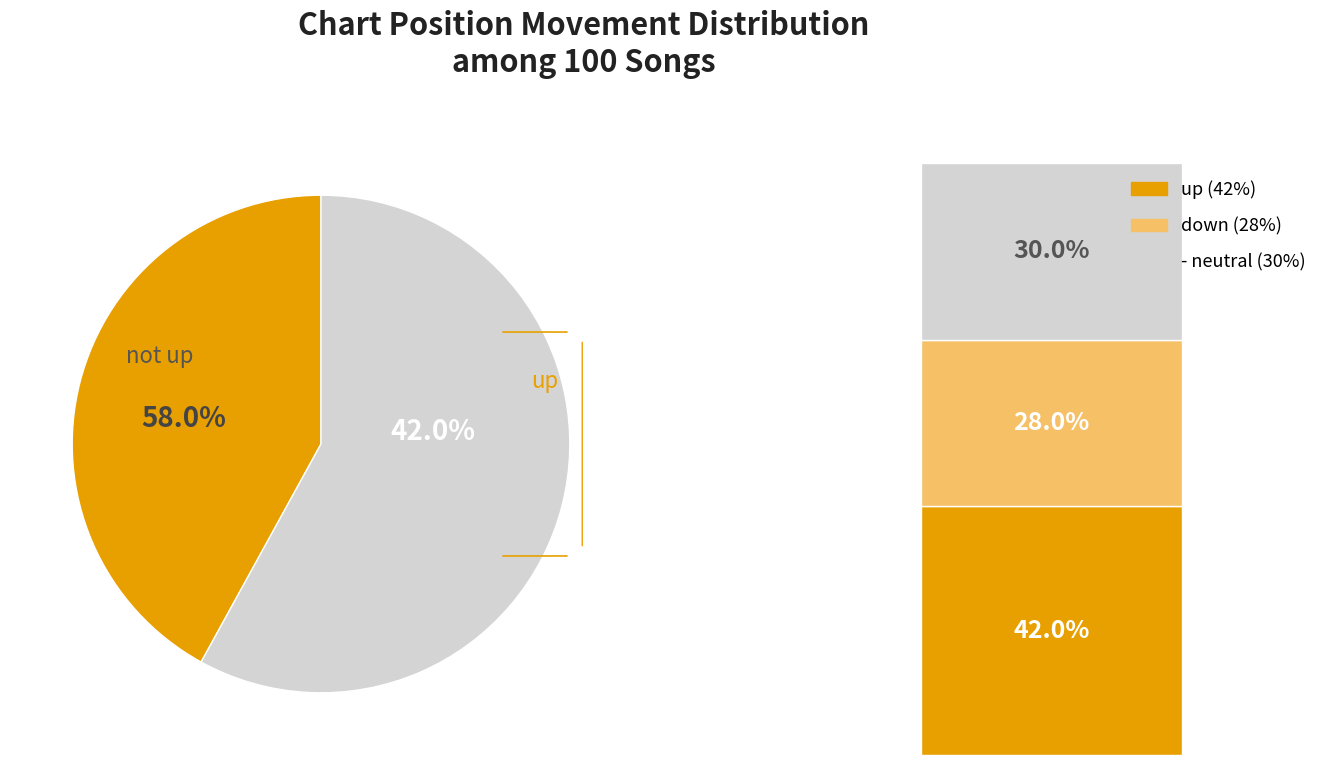

What is the change in value from up to -?

-12